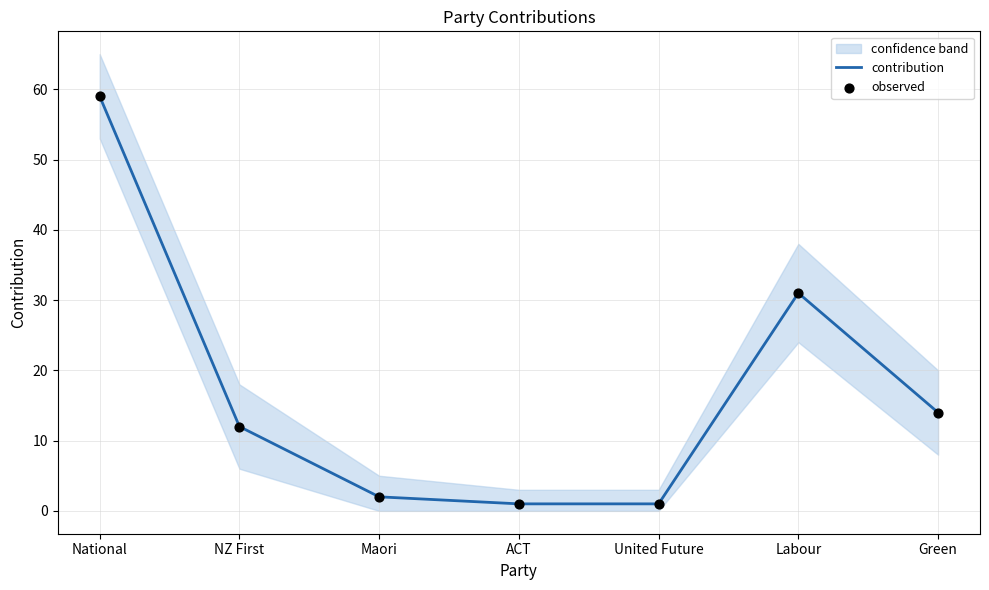

What is the total value across all series at Green?

28